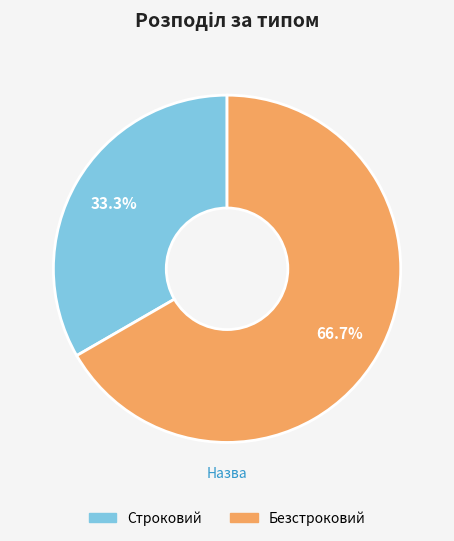

What is the largest slice in the pie chart?

Безстроковий